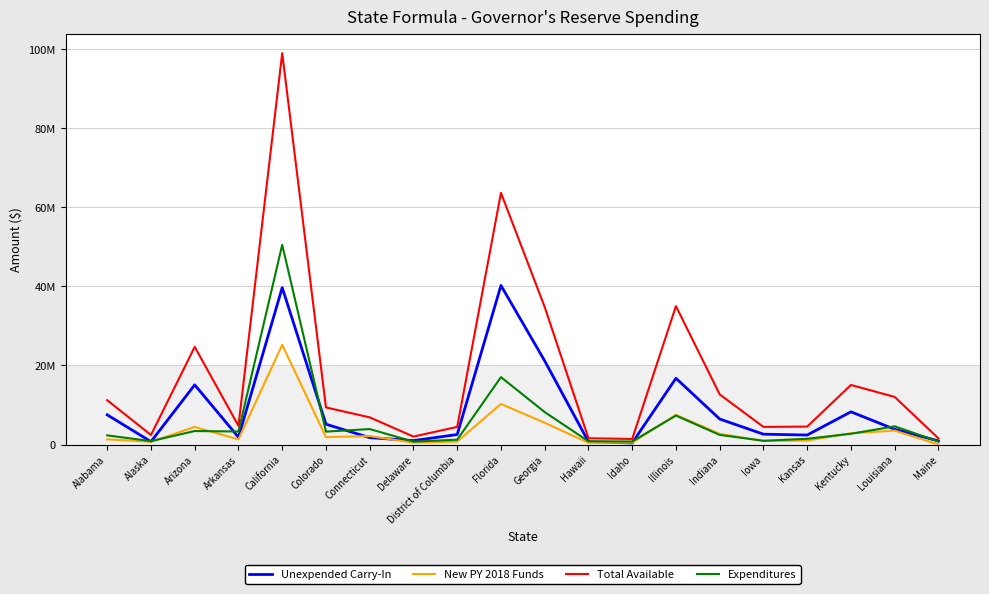

Between Alabama and Idaho, which series saw the biggest shift?

Total Available